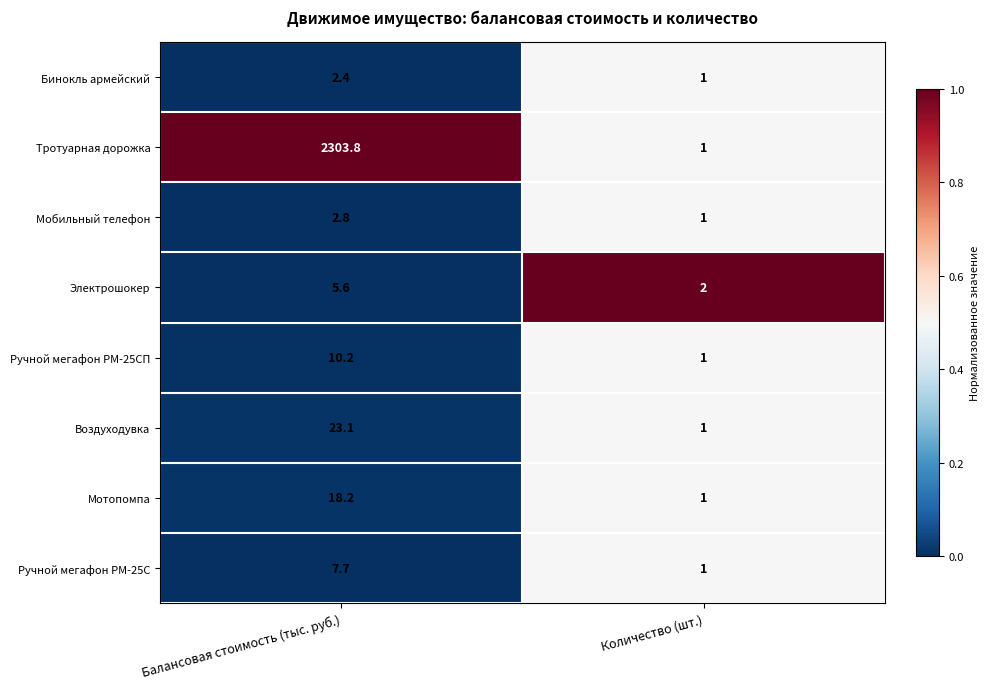

What is the spread (max minus min) of values at Количество (шт.)?

1.0